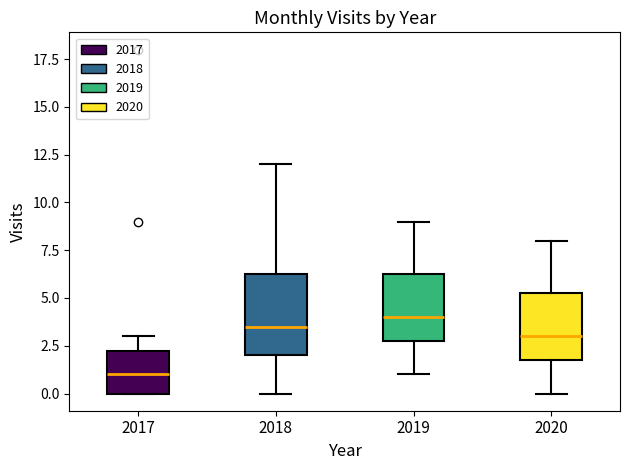

Which box is the tallest, from its lower edge to its upper edge?

2018